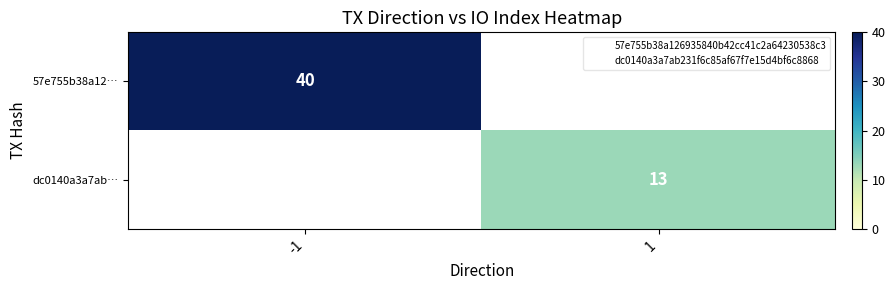

Is it true that 57e755b38a12… equals 61 at -1?

False